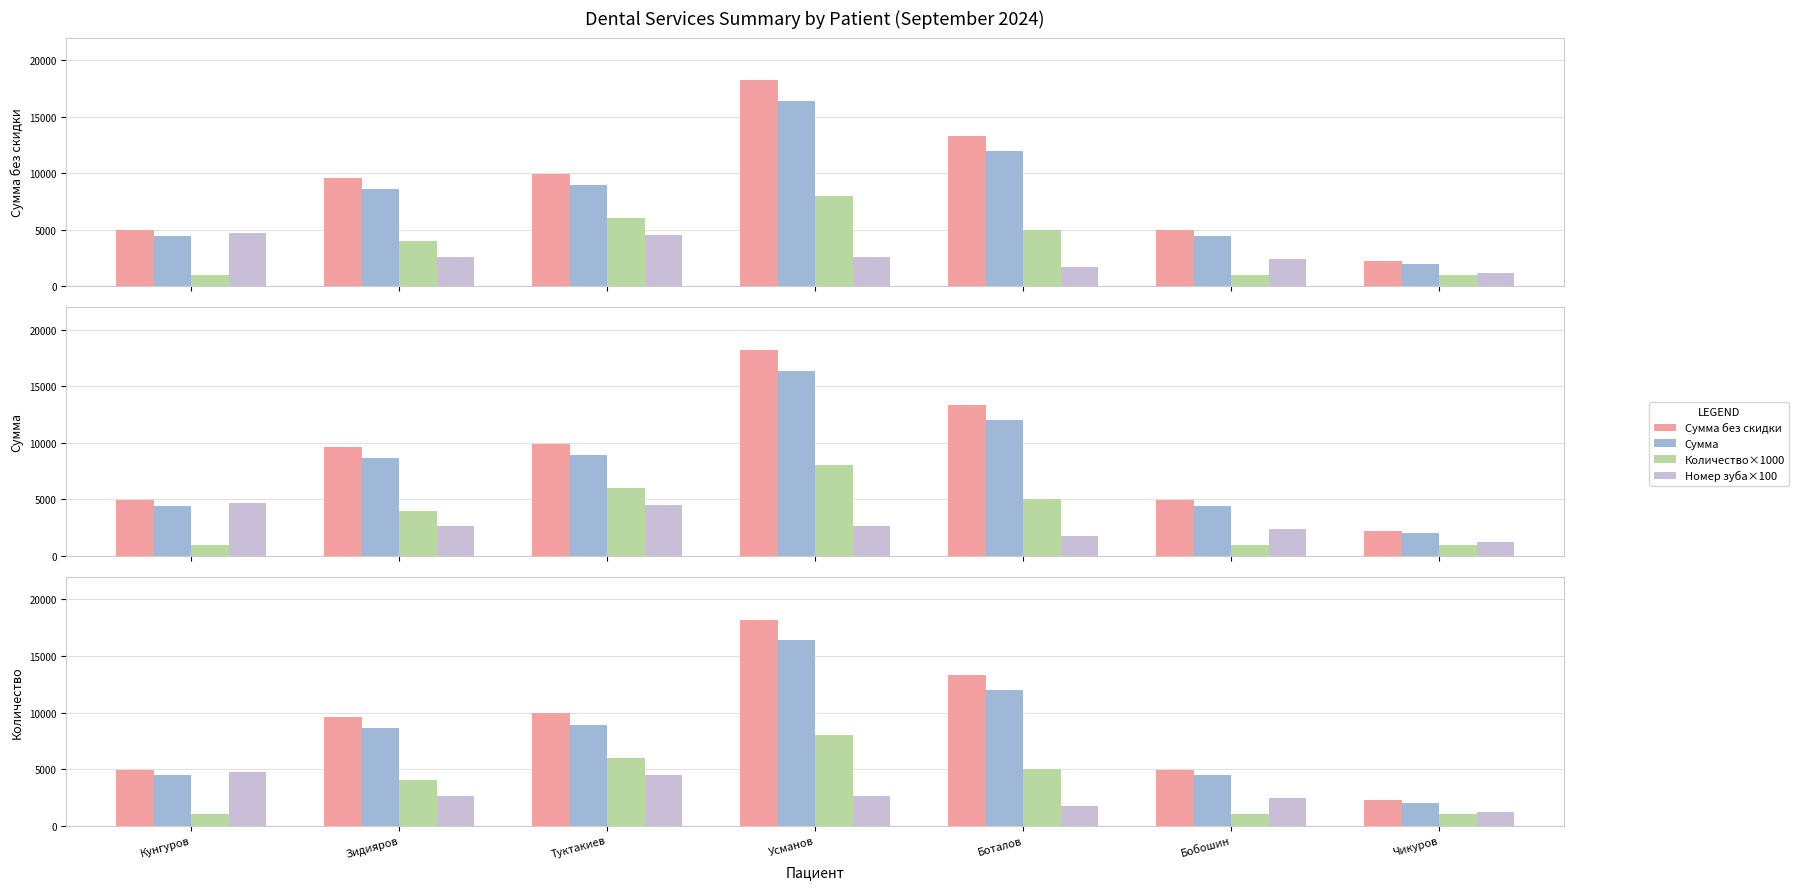

At which label does Сумма first exceed 8643?

Зидияров